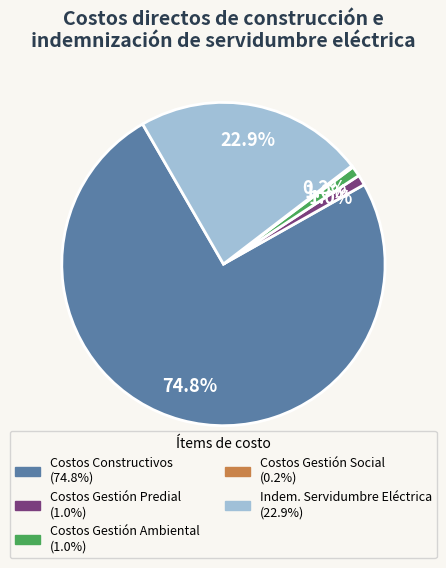

Is there a majority slice in this chart?

Yes